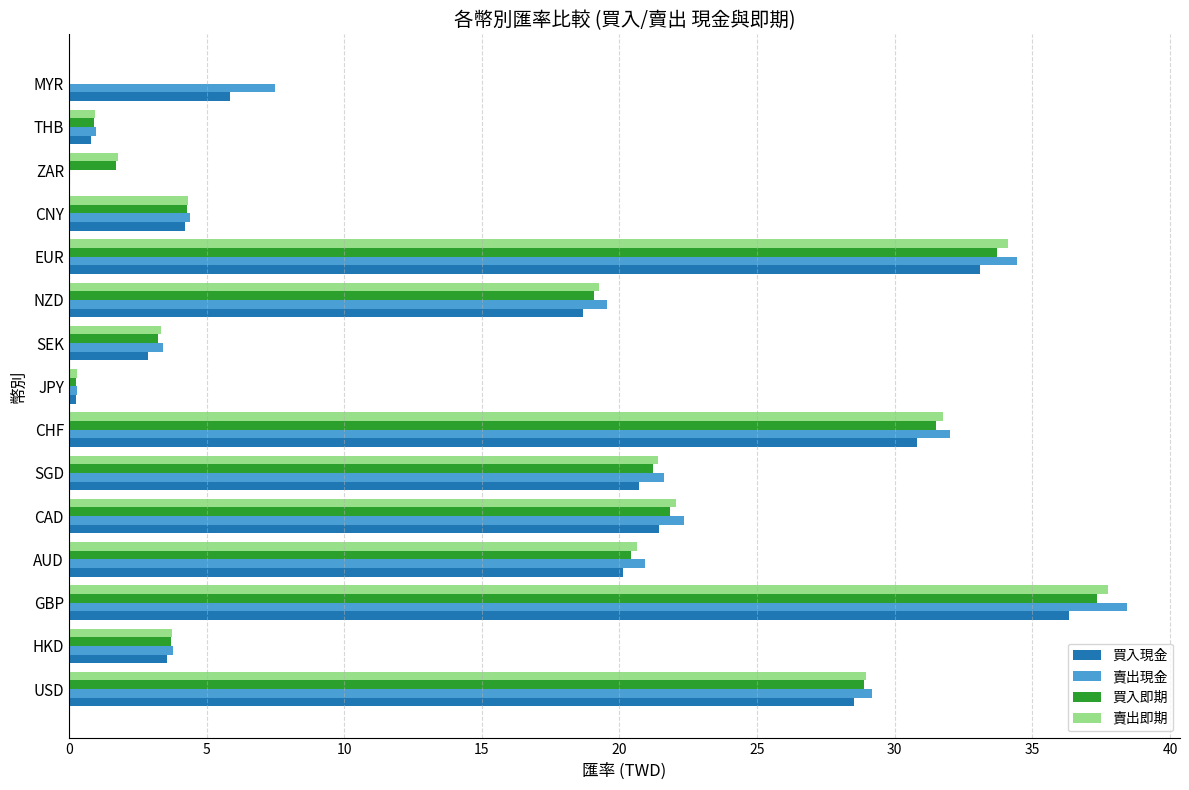

What value does the 買入即期 series have at EUR?

33.7